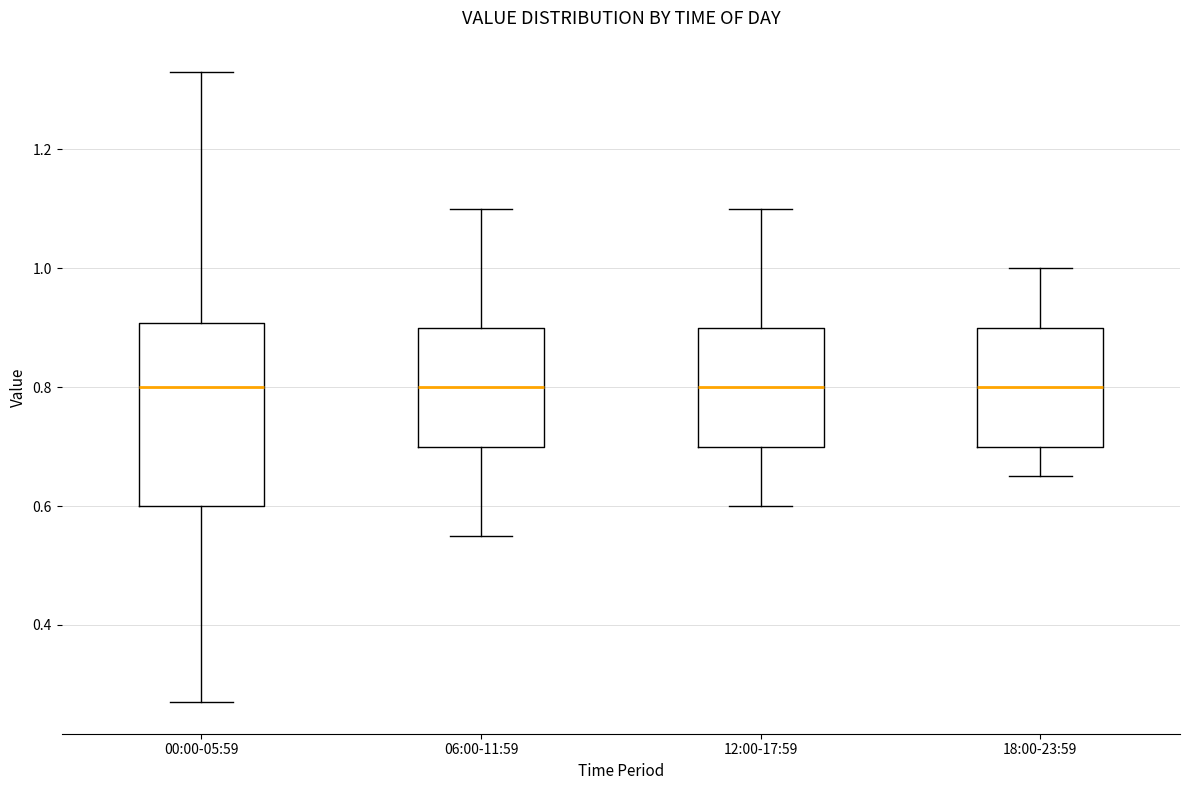

Where does the upper whisker of the box for 06:00-11:59 end on the y-axis? The values are not printed on the chart, so give them approximately, as read against the axis.

1.10